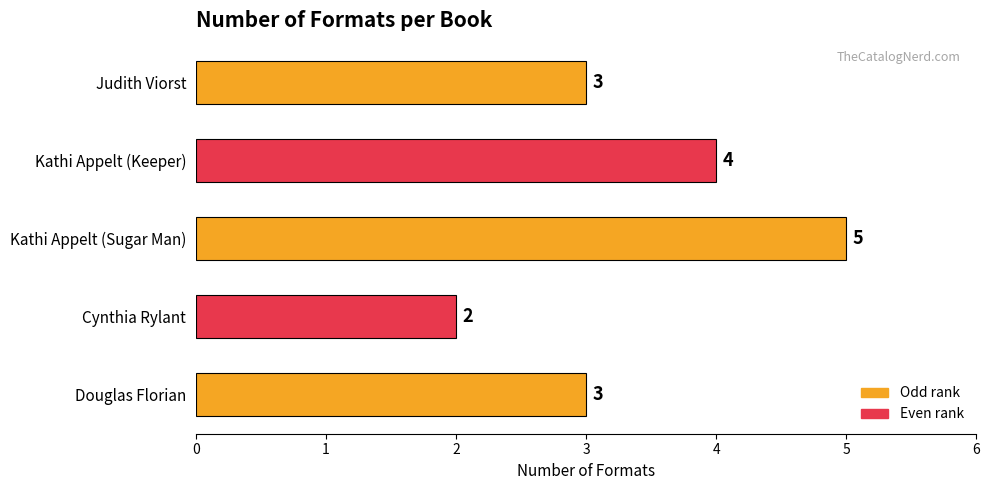

How many bars are there in total?

5